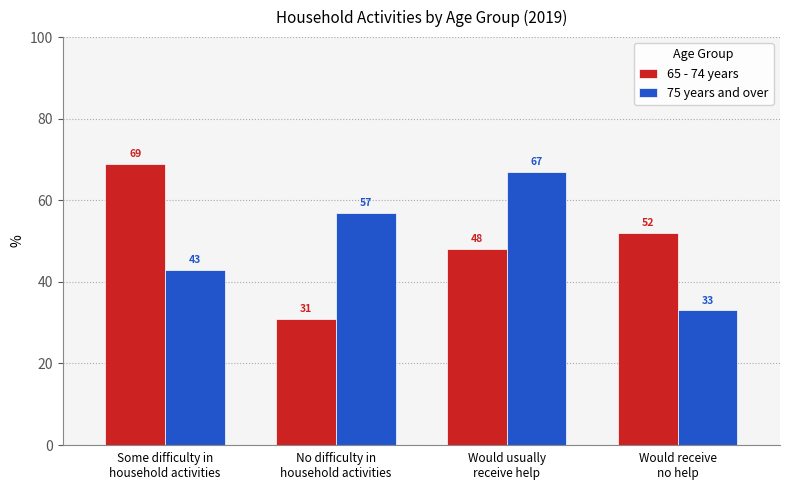

Are the bars grouped side by side (vs. stacked)?

Yes